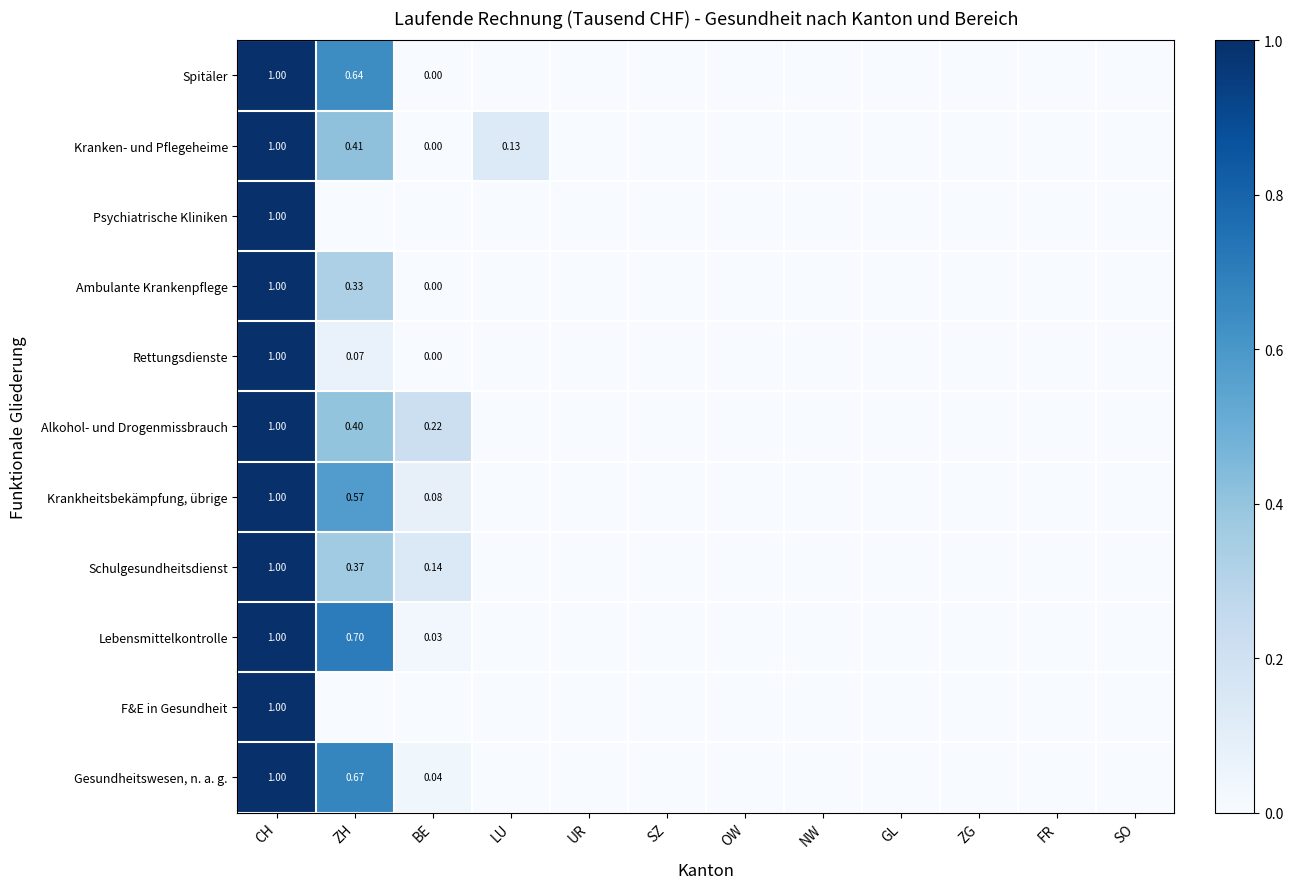

Which series has the largest range (max minus min)?

Spitäler